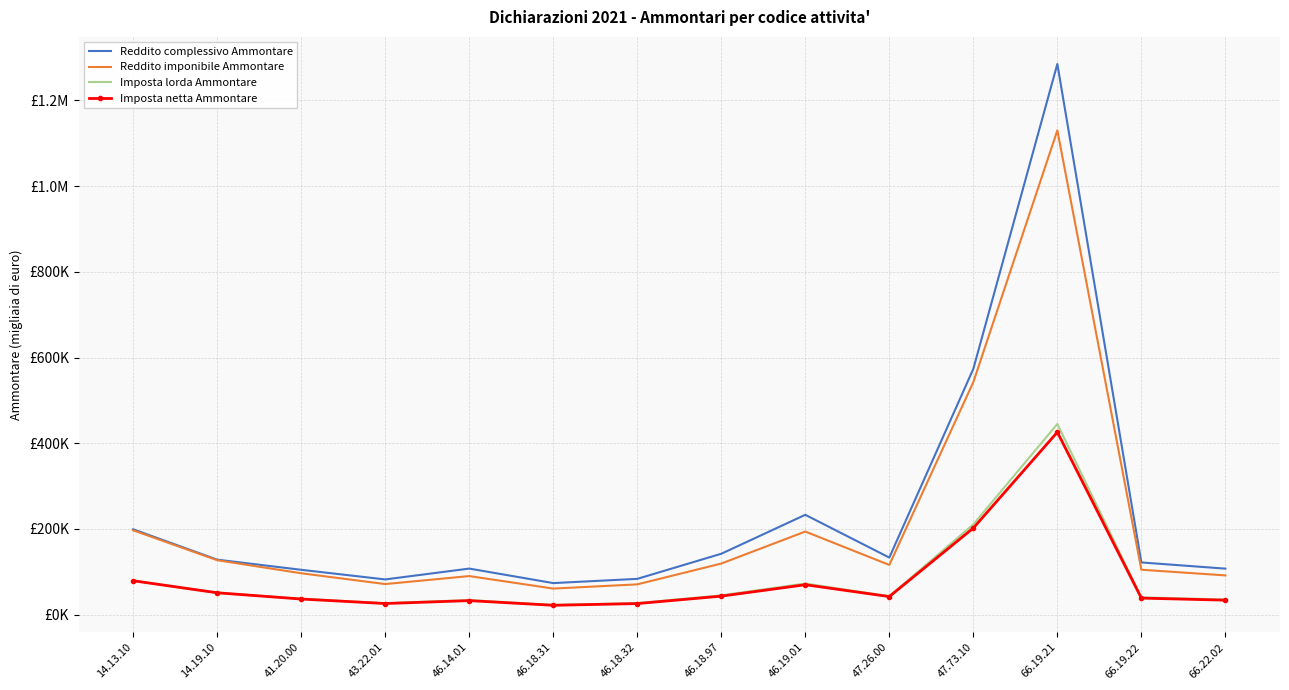

Is it true that Imposta lorda Ammontare equals 45200 at 46.18.97?

True